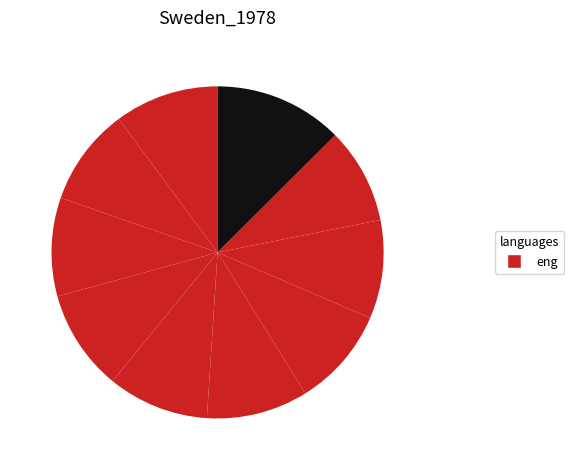

Count the number of slices in the pie.

10